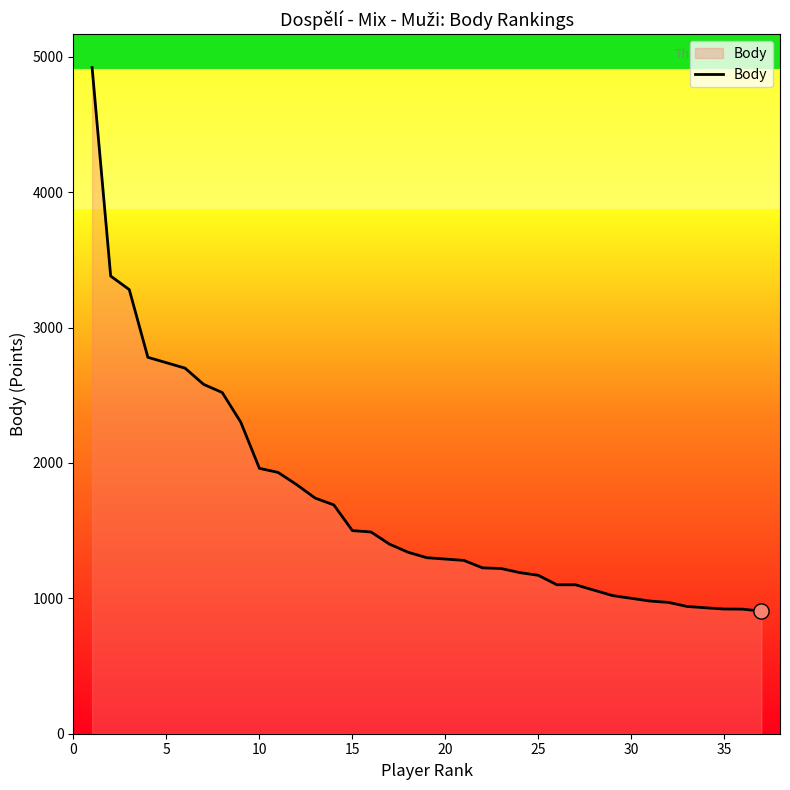

What is the maximum value shown in the chart?

4920